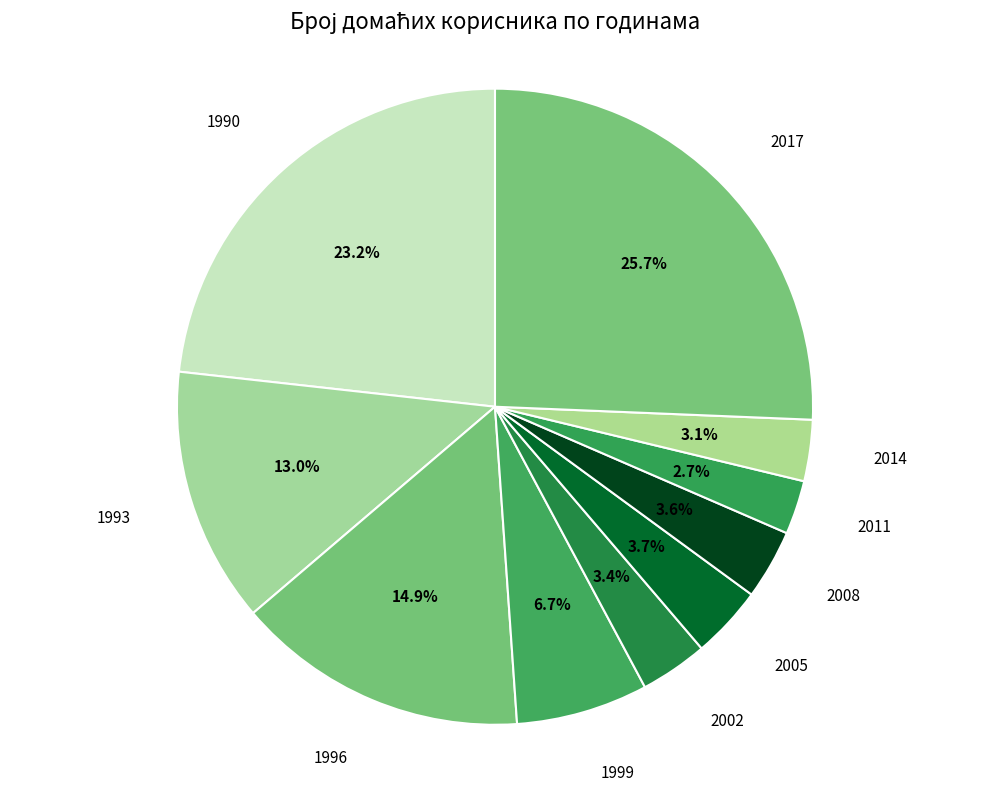

Is there a majority slice in this chart?

No